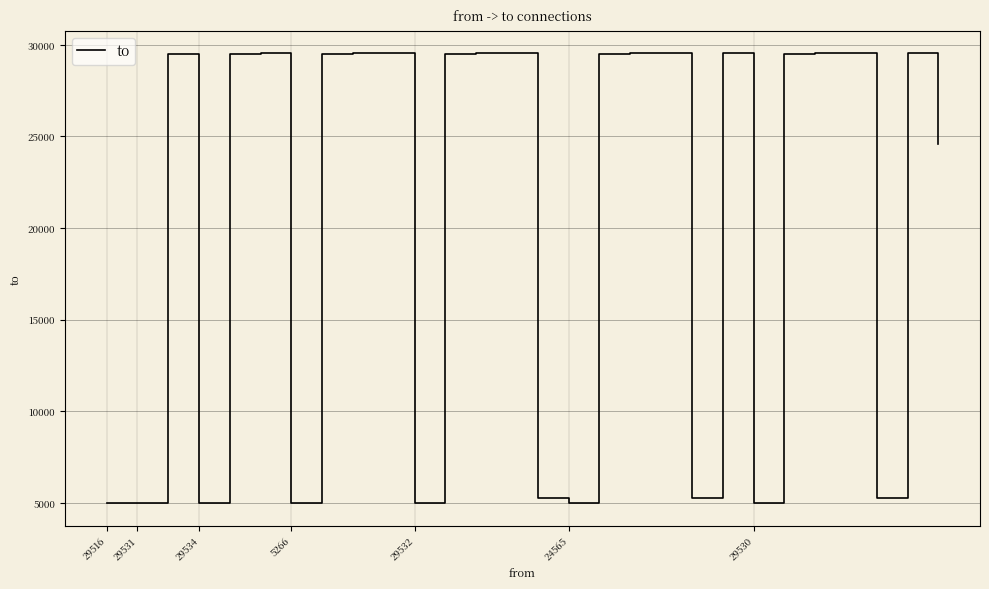

What is the greatest value displayed?

29534